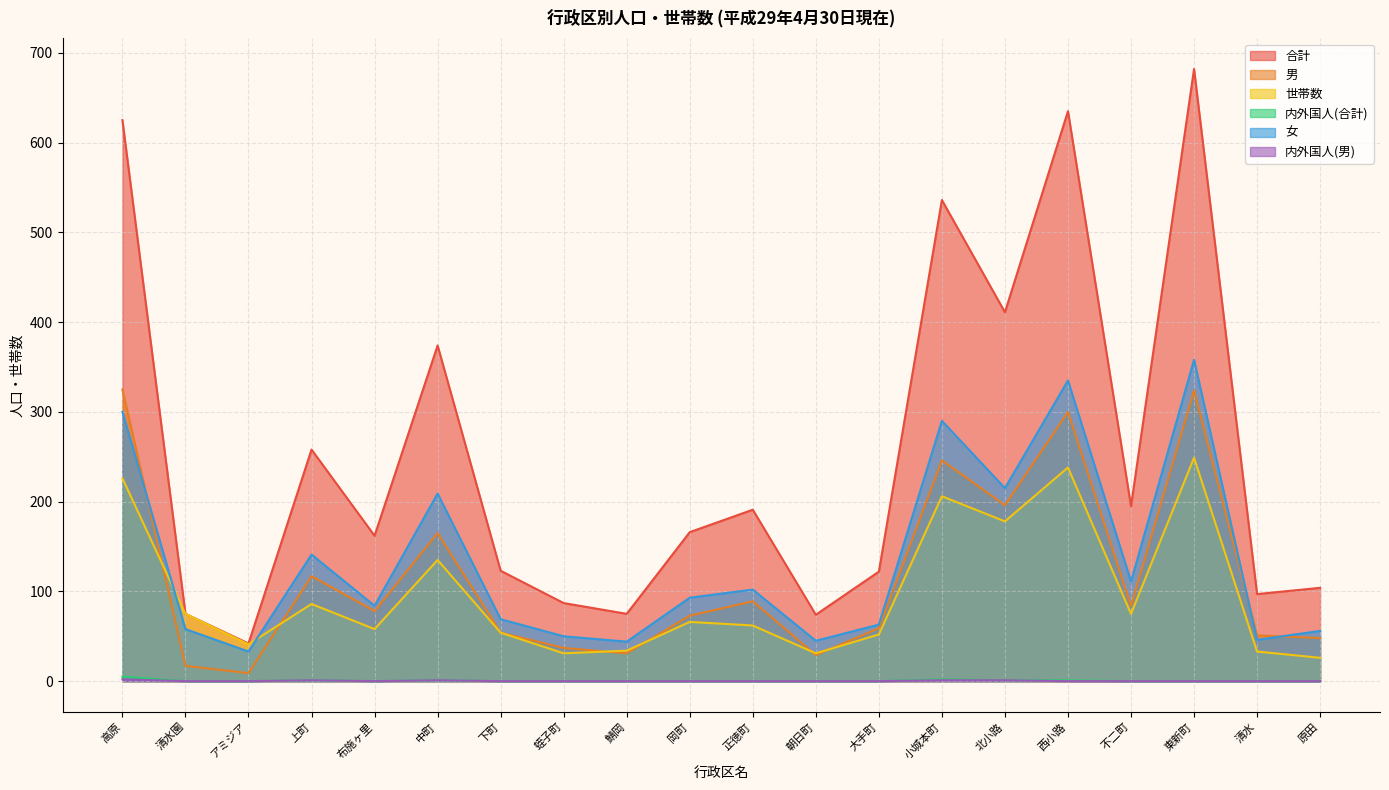

The 内外国人(男) series shows -1 at 下町. True or false?

False